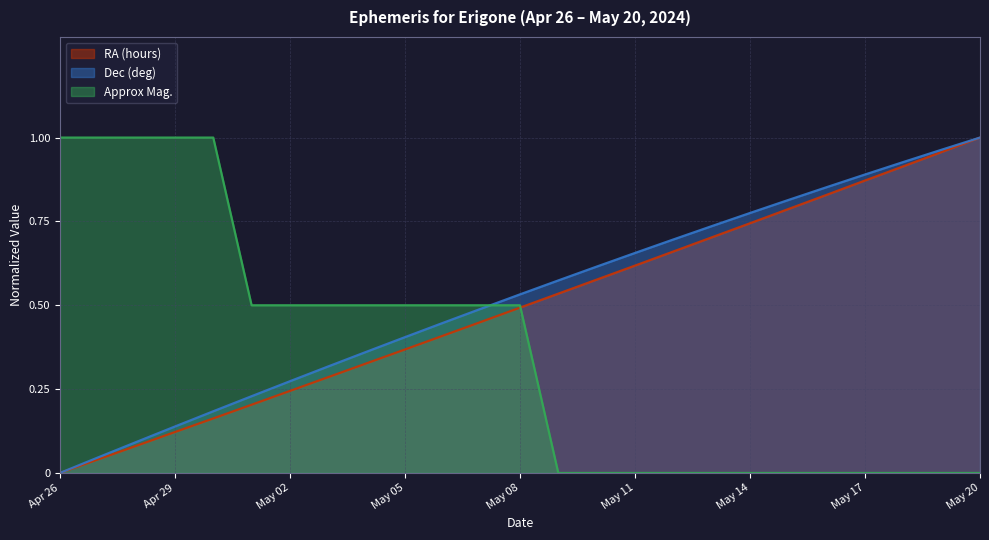

What is the label of the 21st point from the right?

Apr 30